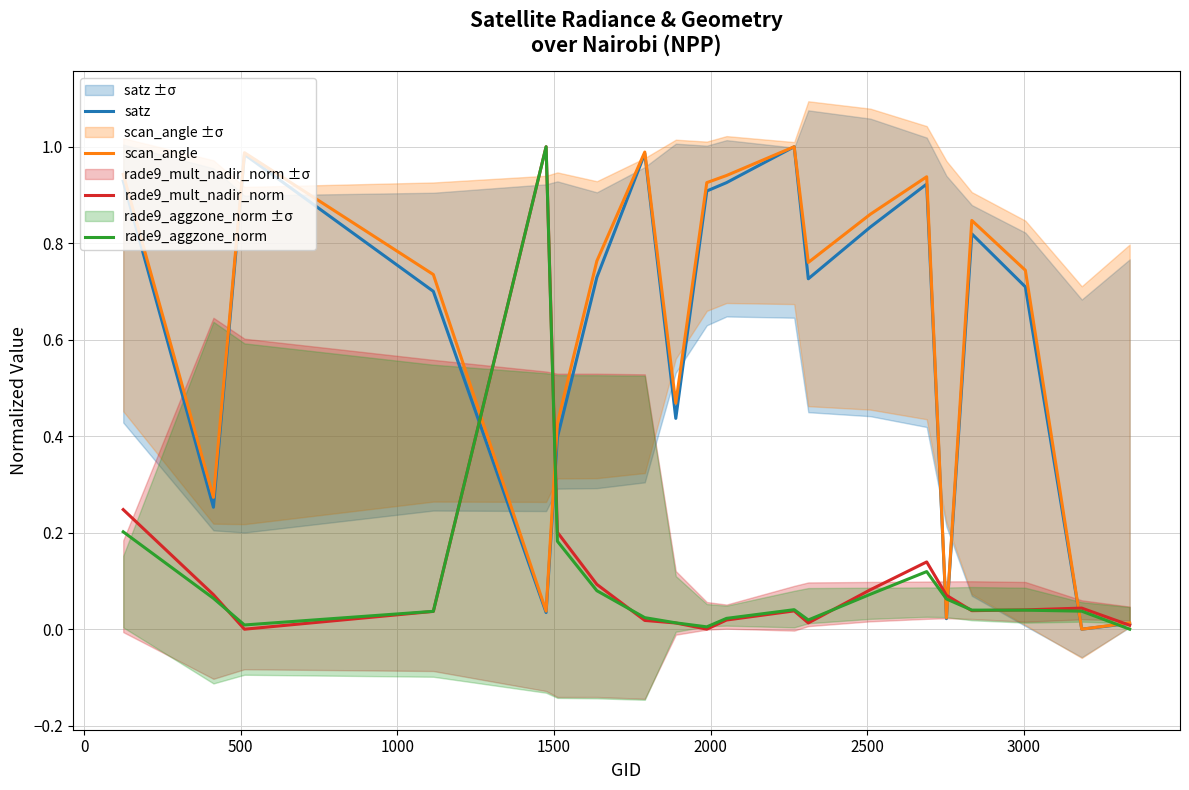

Where is the first local maximum for scan_angle?

500